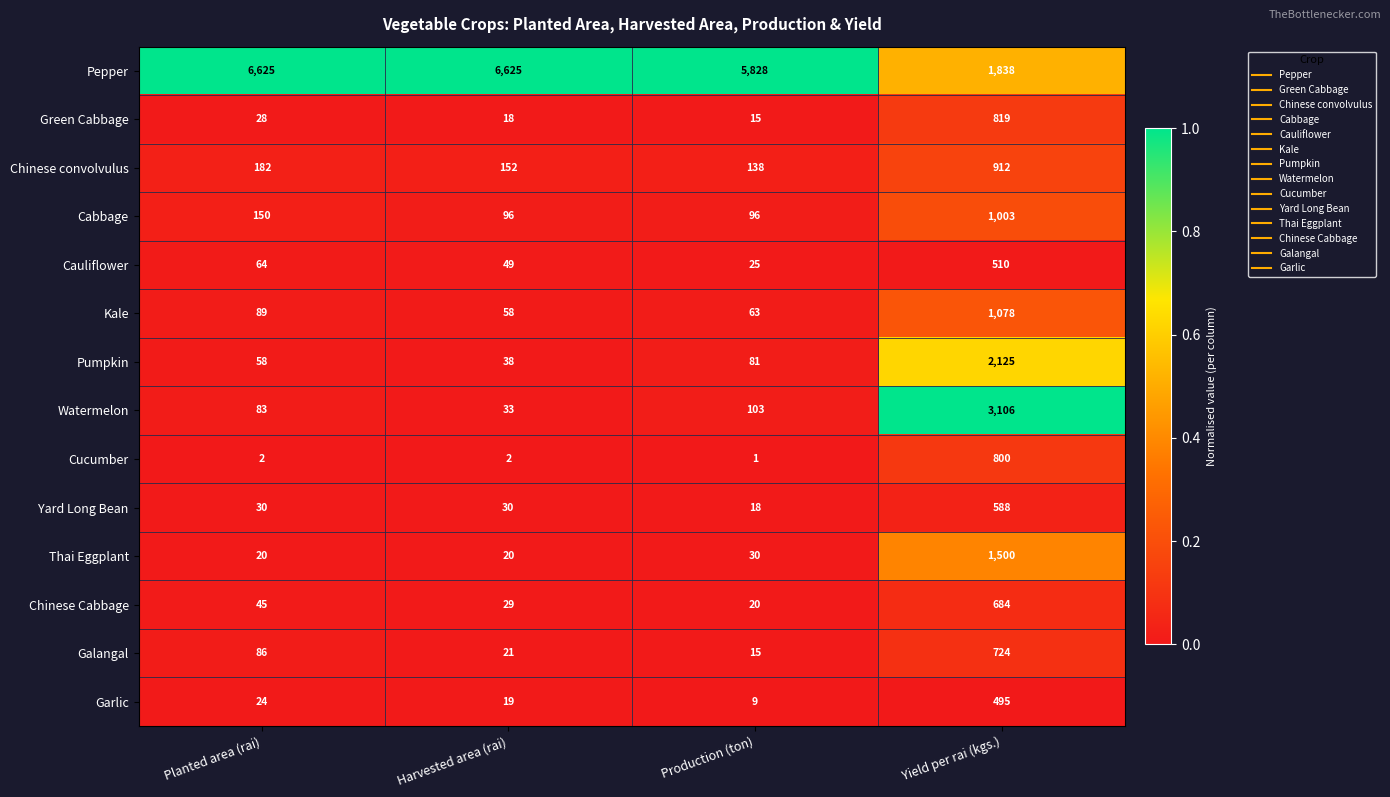

Is the value of Green Cabbage at Harvested area (rai) greater than the value of Cauliflower at Planted area (rai)?

No